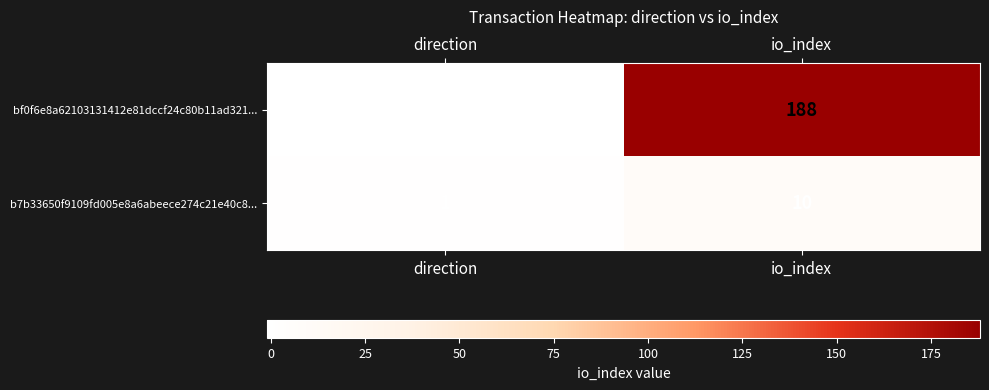

What is the average value of the b7b33650f9109fd005e8a6abeece274c21e40c8... series?

6